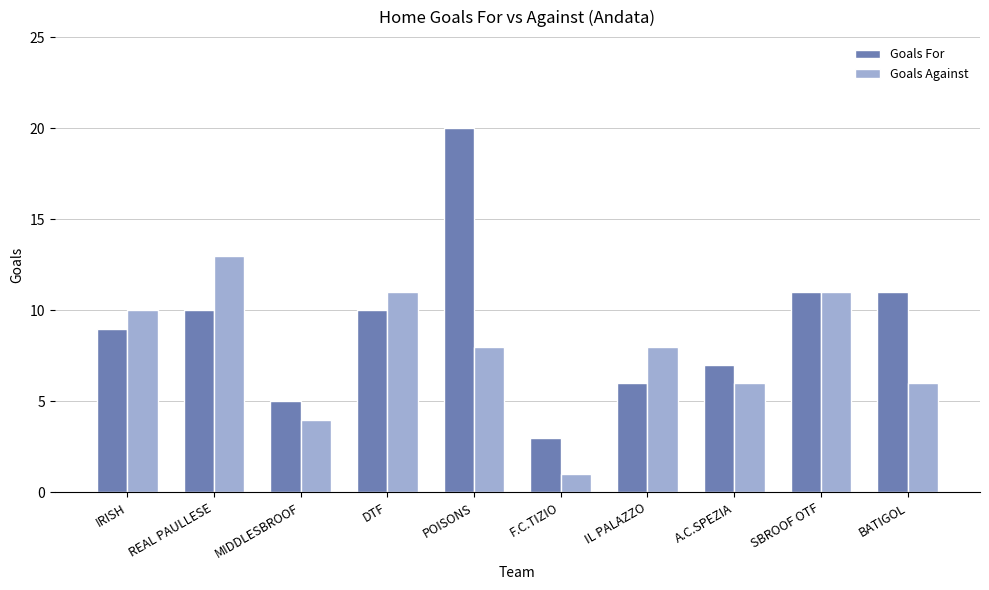

Count the number of data series in this chart.

2